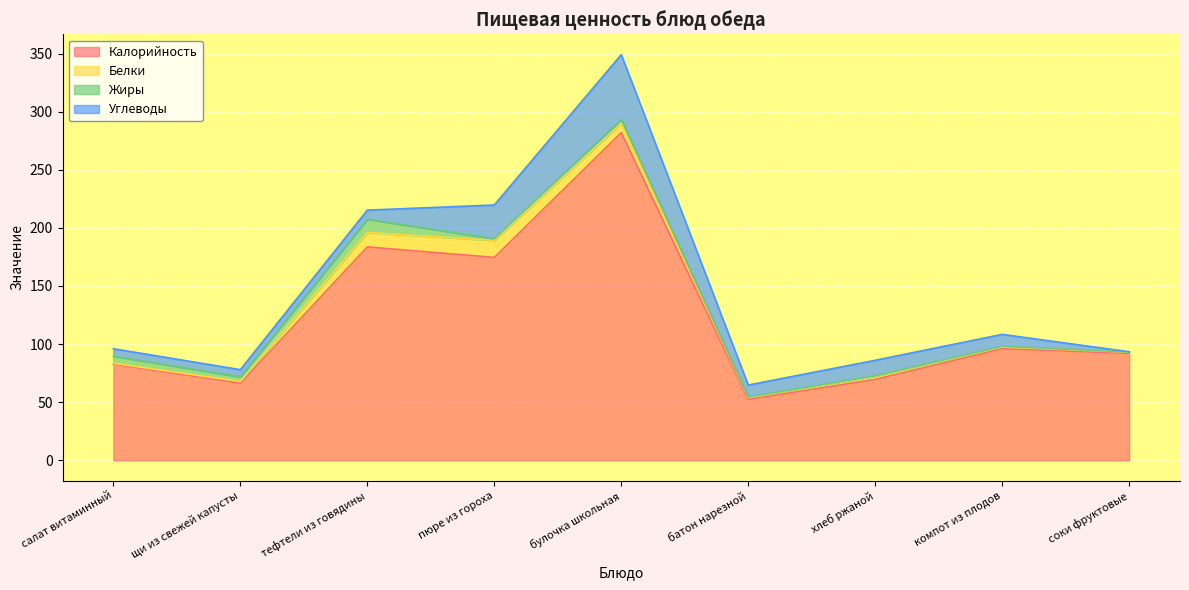

Which series has the widest spread of values?

Калорийность